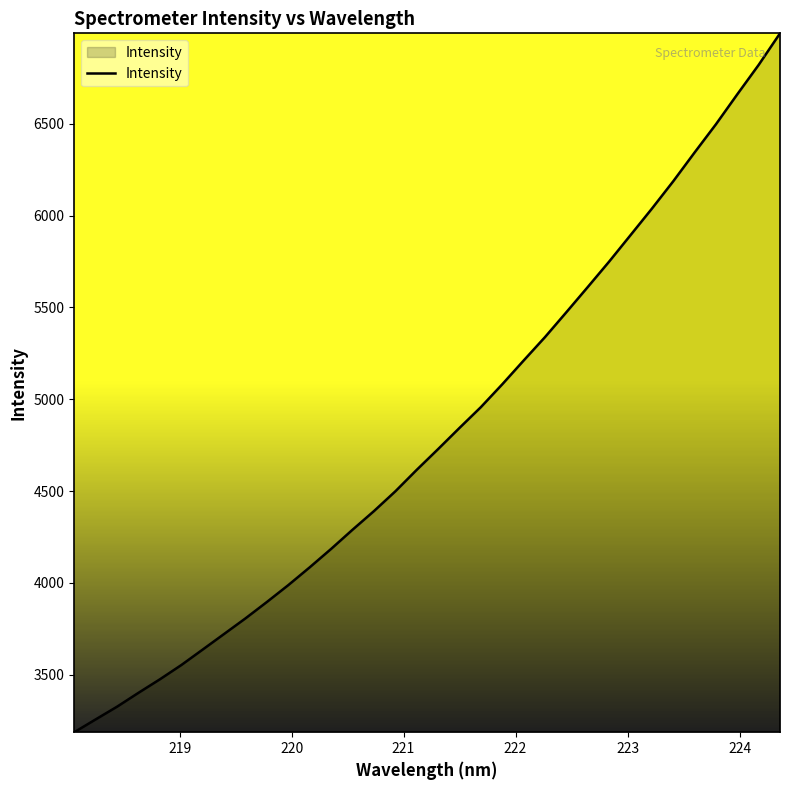

What is the difference between the maximum and minimum values?

3804.7